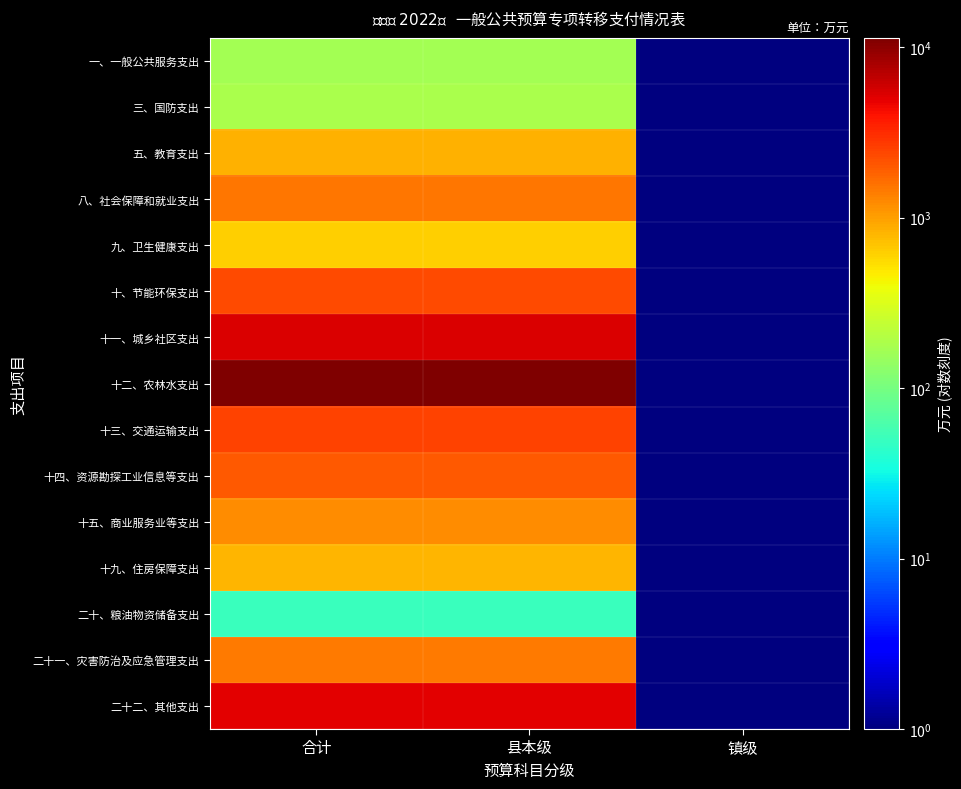

At how many categories does at least one series exceed 2217?

2